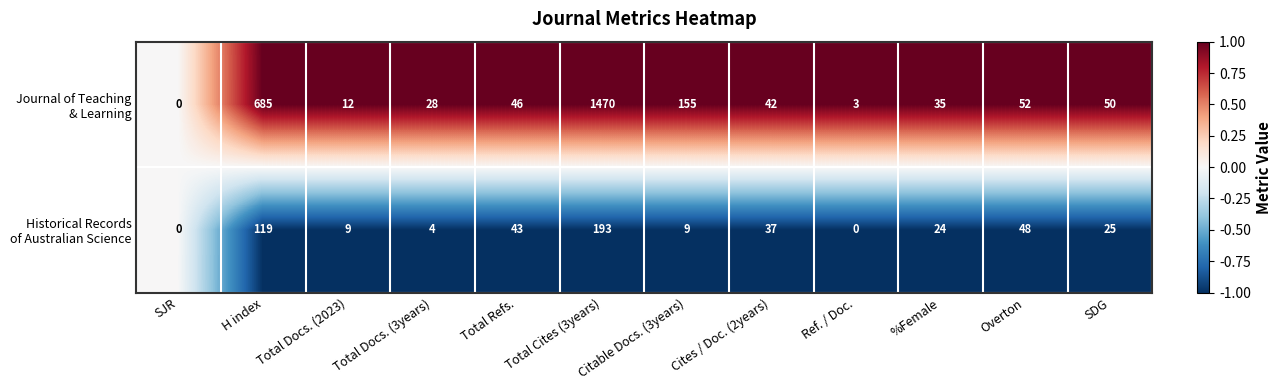

Which category has the highest value across all series?

Total Cites (3years)